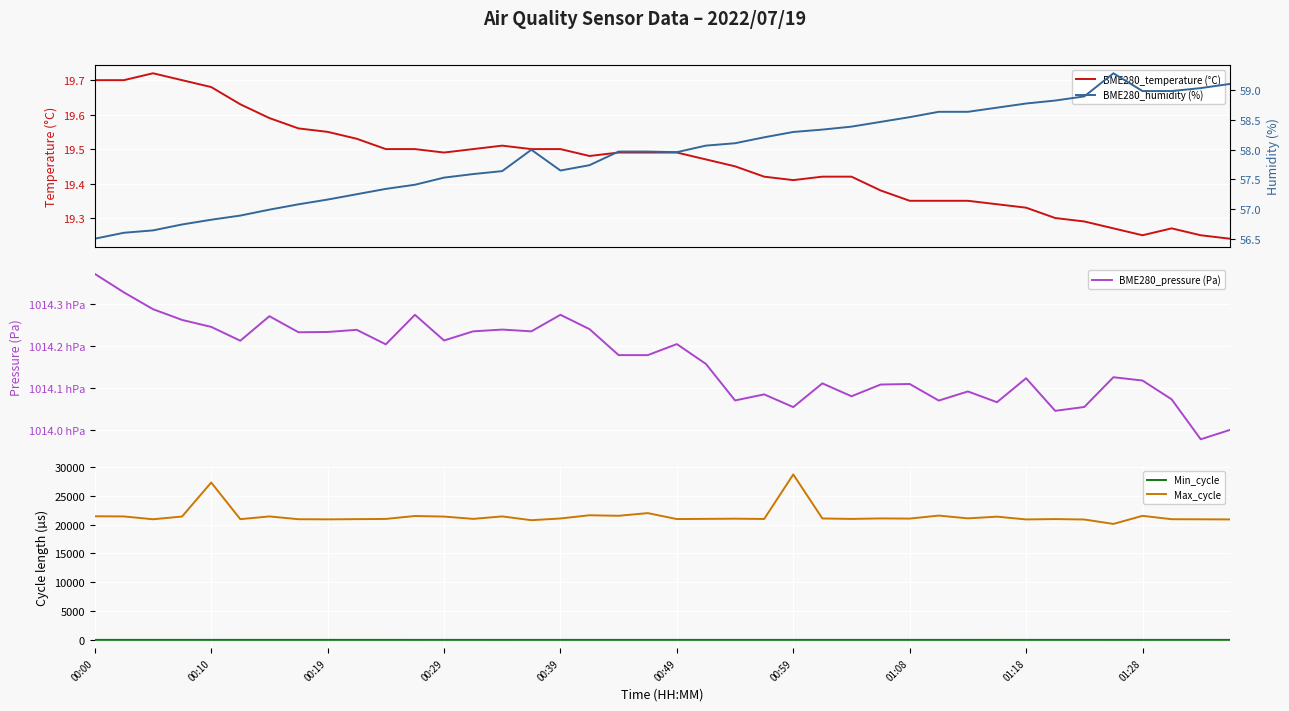

Which category has the highest value in the Max_cycle series?

00:59